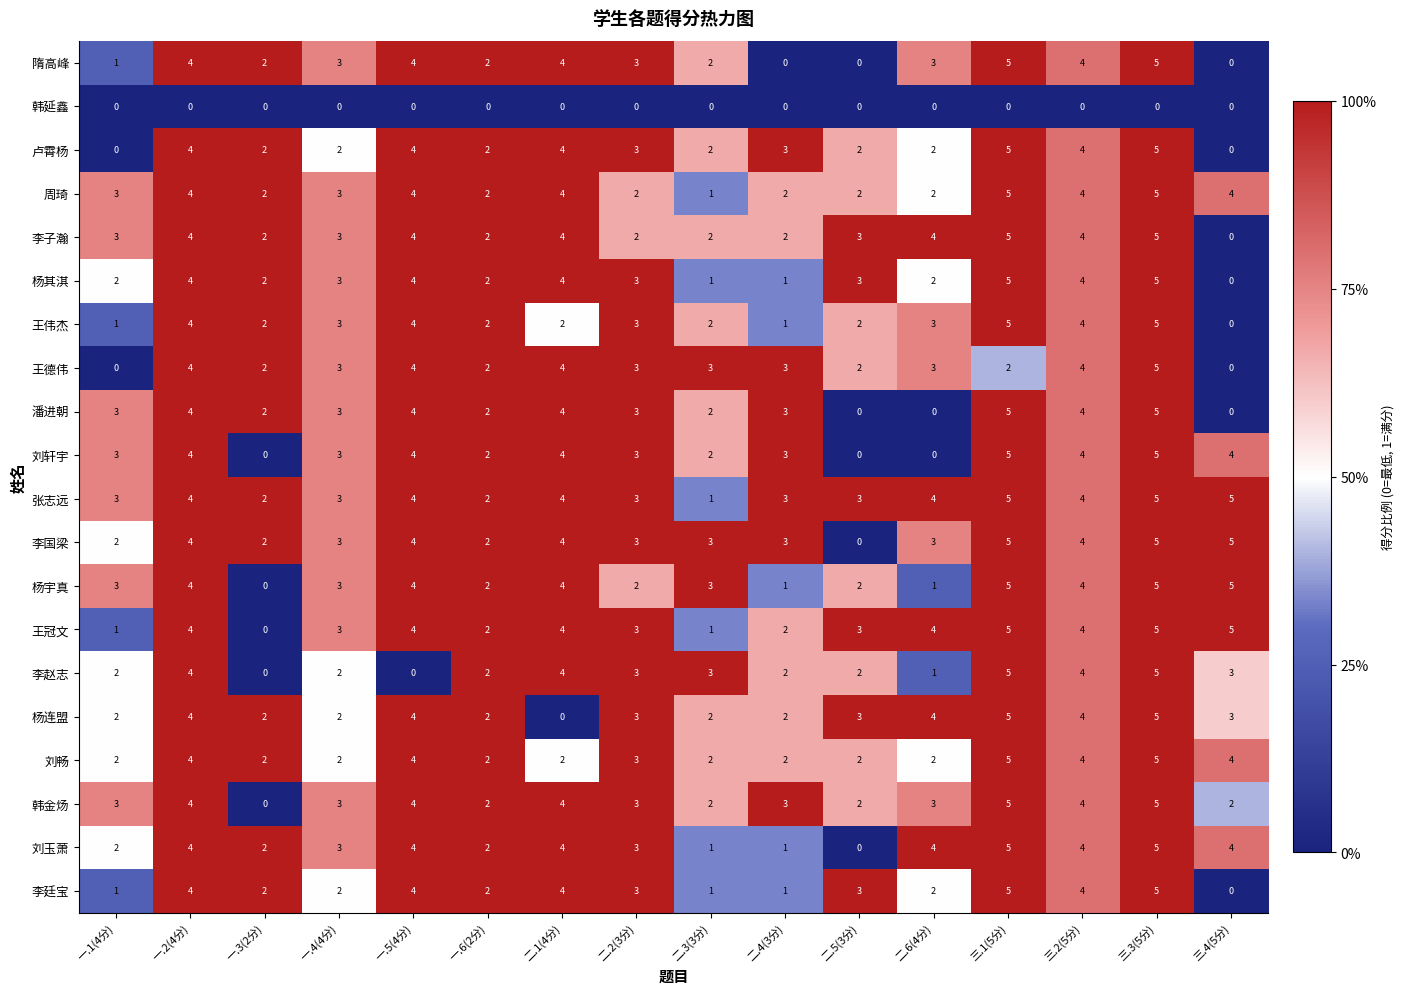

How many data points does each series have?

16